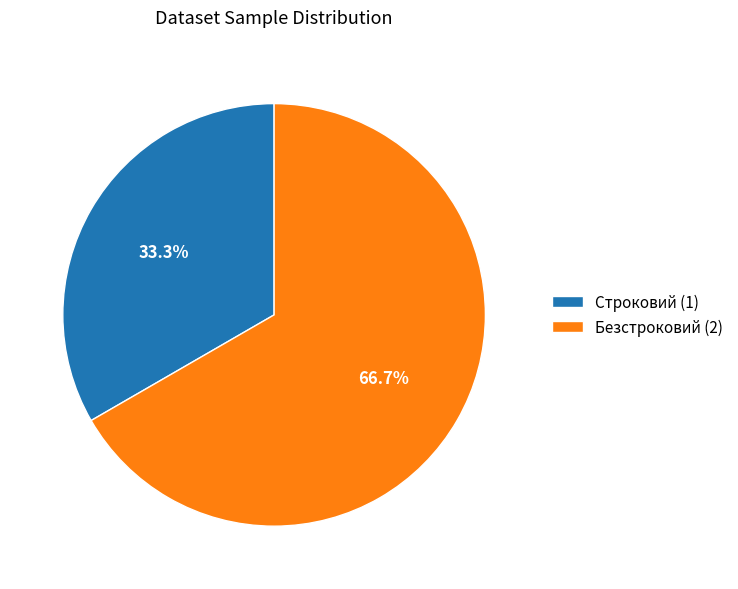

What is the smallest slice in the pie chart?

Строковий